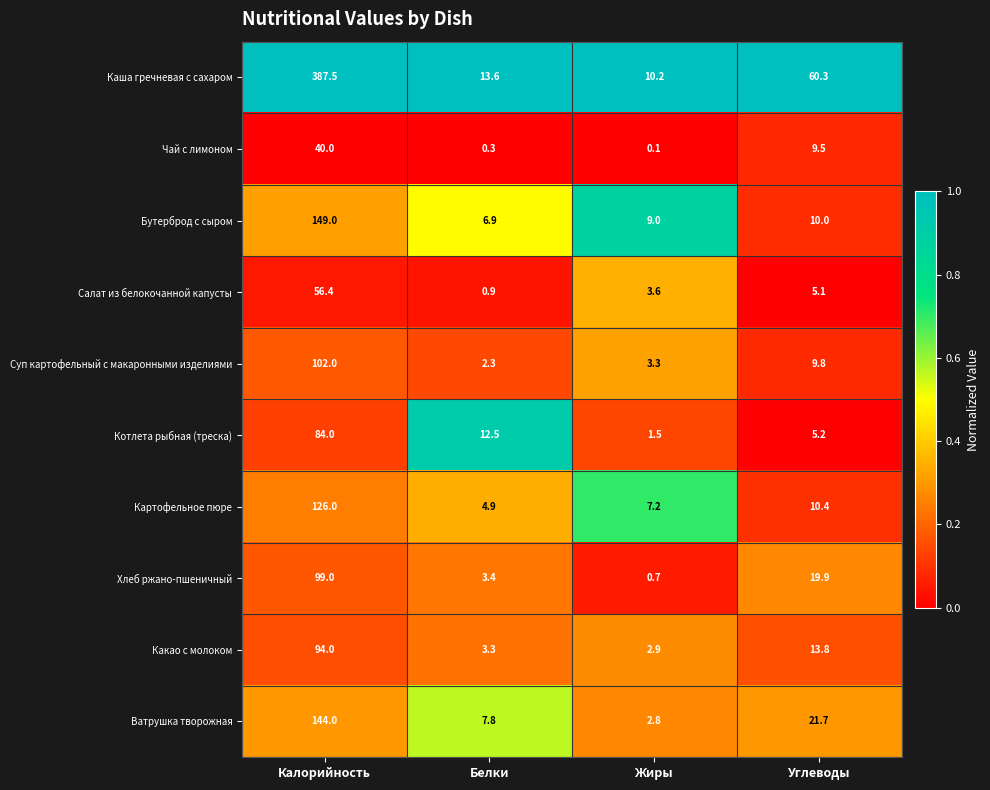

How many series are shown in this chart?

10